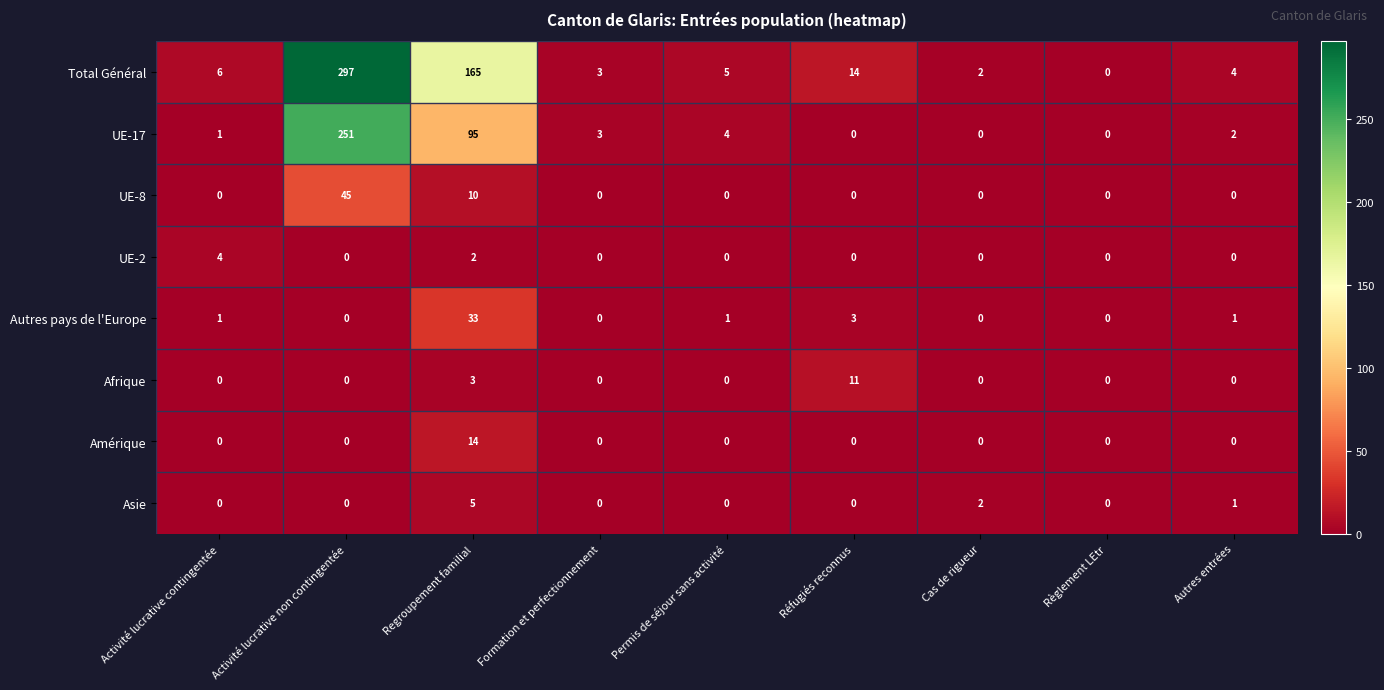

At which category is the sum across all series the highest?

Activité lucrative non contingentée